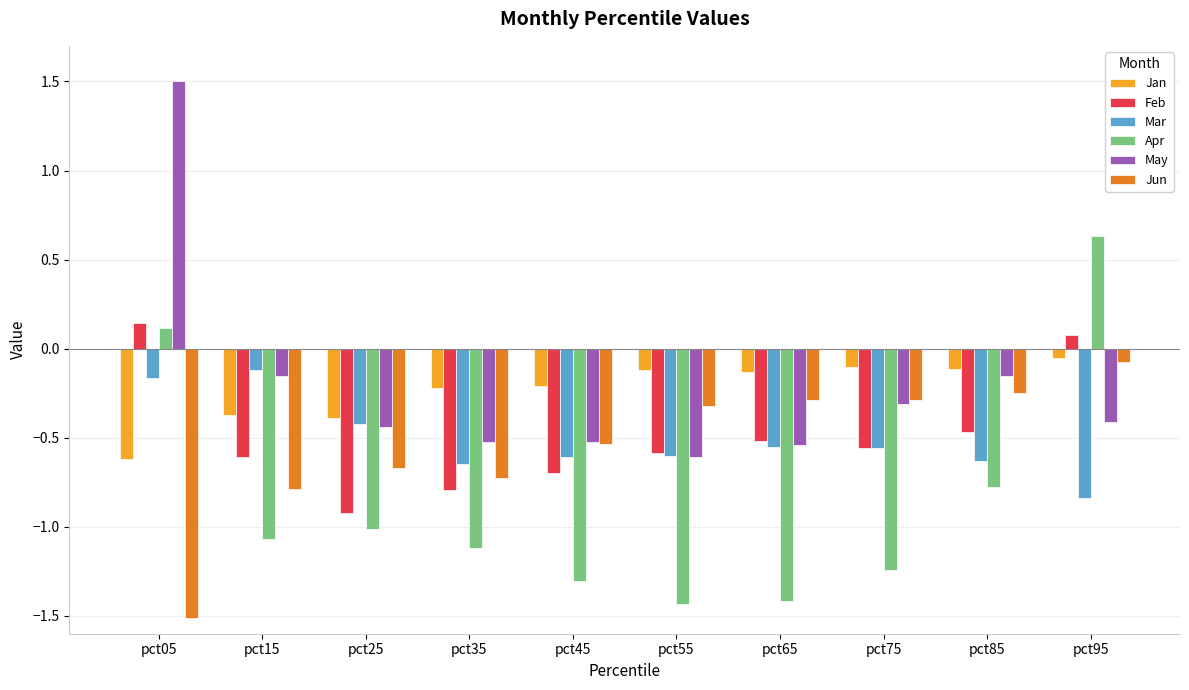

What is the total value across all series at pct75?

-3.1